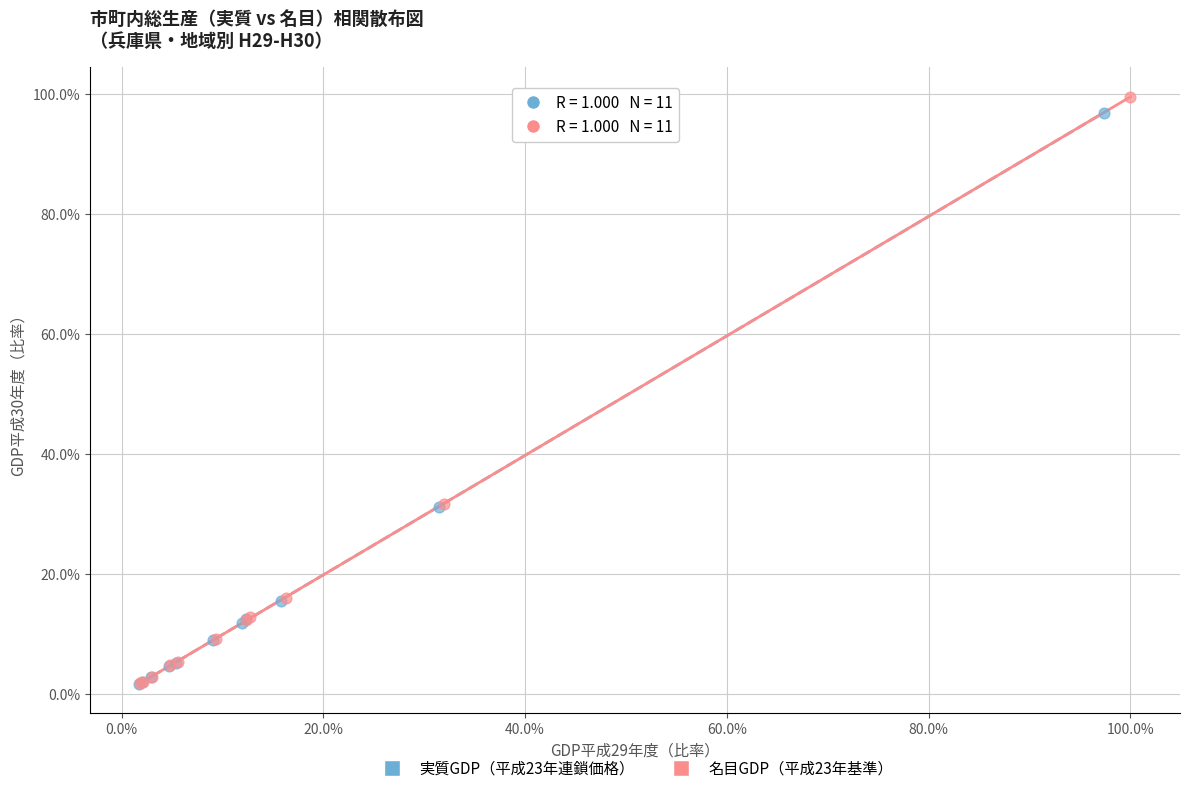

What are all the series names shown in the legend?

実質GDP（平成23年連鎖価格）, 名目GDP（平成23年基準）